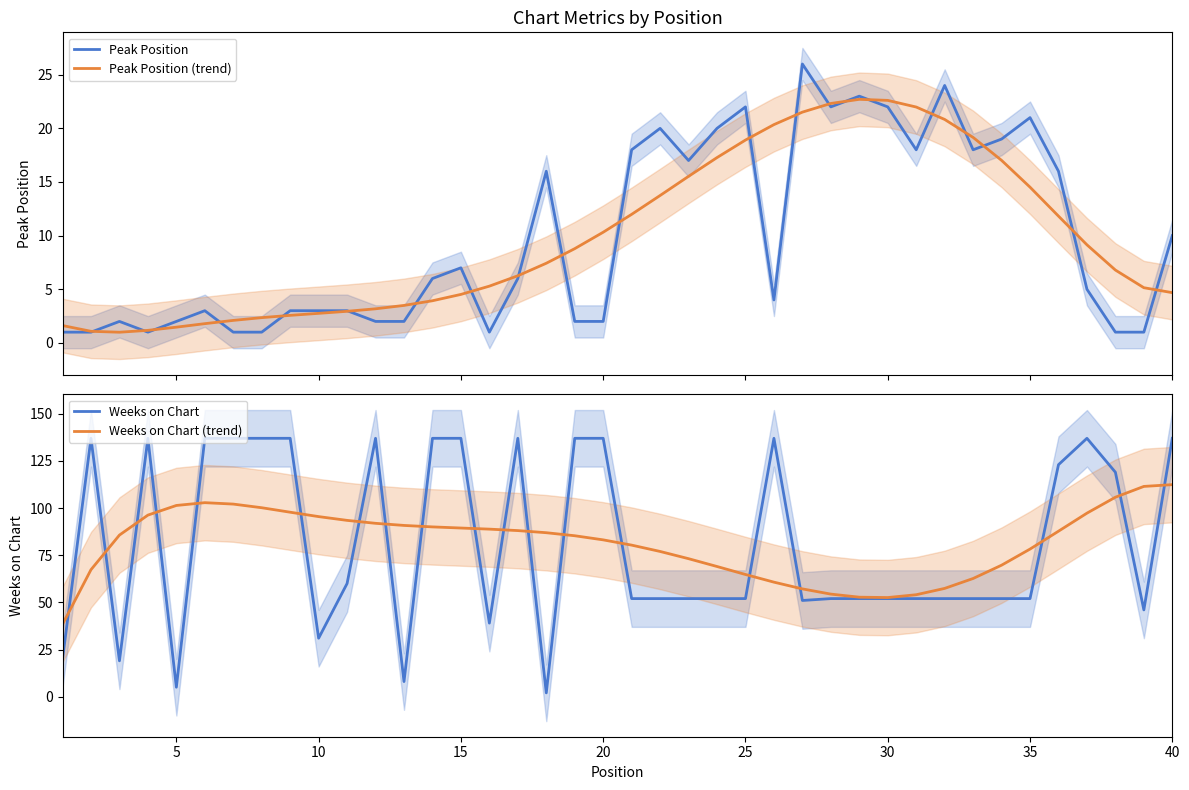

What is the value of the Peak Position (trend) point at the 34th from the left?

17.0